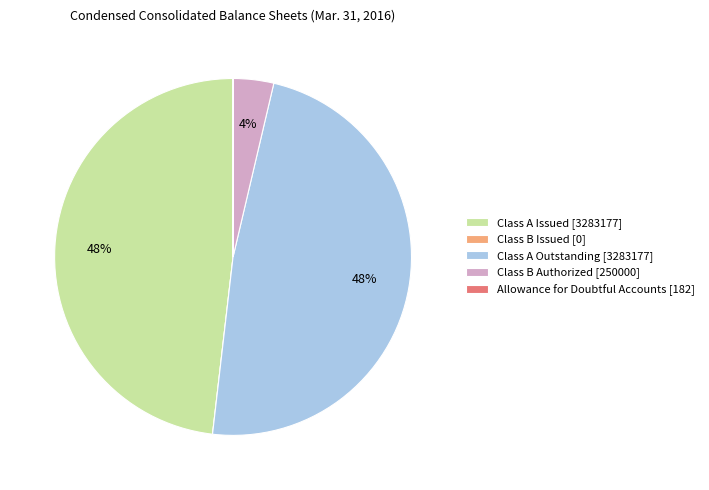

To the nearest percent, what is the combined percentage of Class A Issued [3283177] and Class A Outstanding [3283177]?

96%